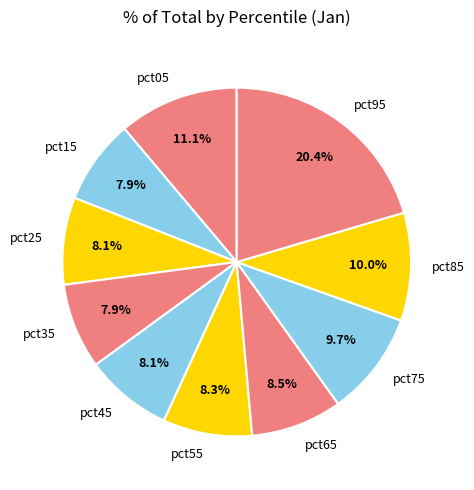

Which has a higher value, pct65 or pct15?

pct65